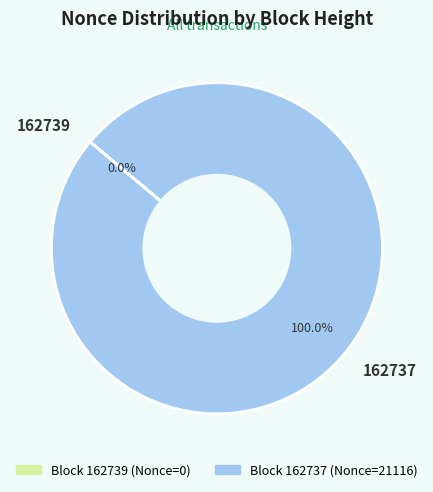

What is the change in value from 162739 to 162737?

+21116